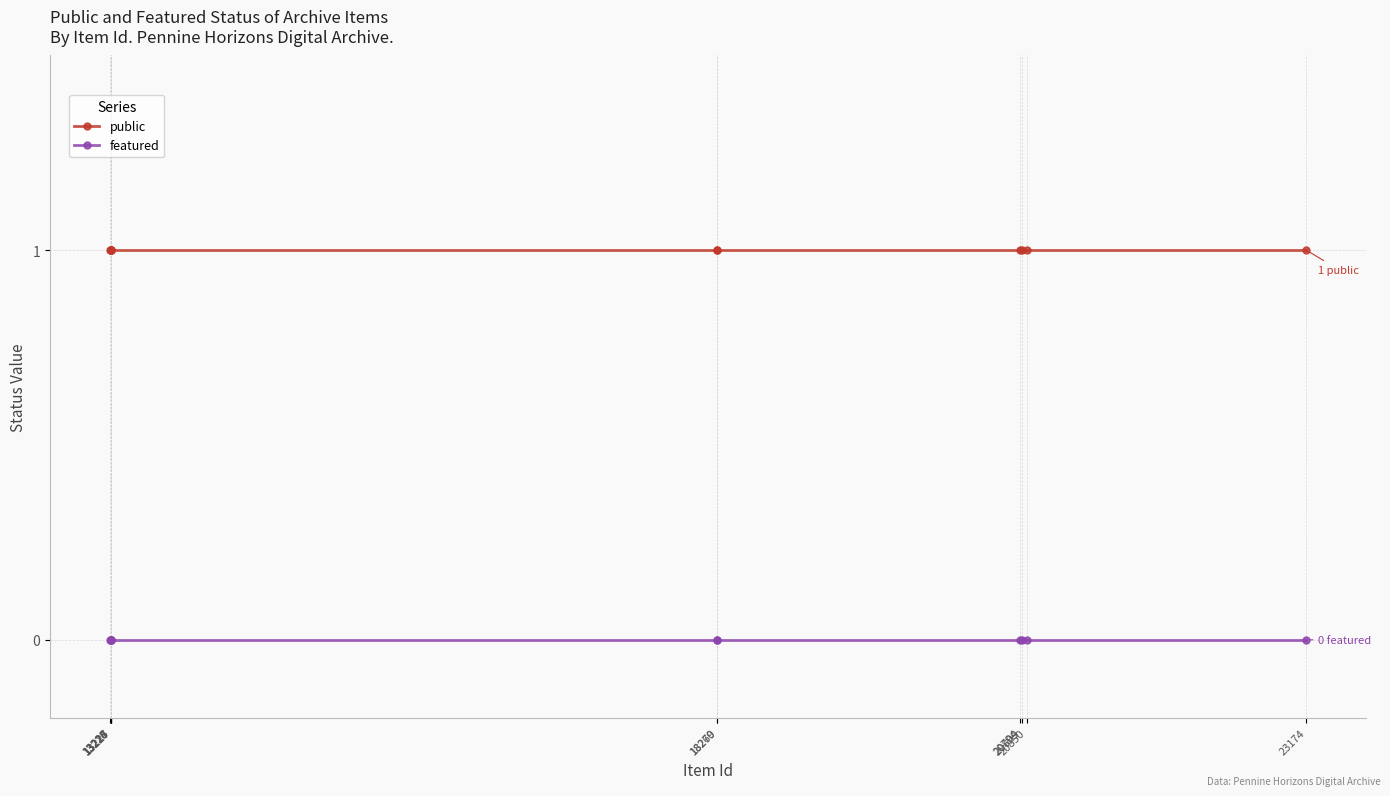

Is this an area chart (filled region under the line)?

No